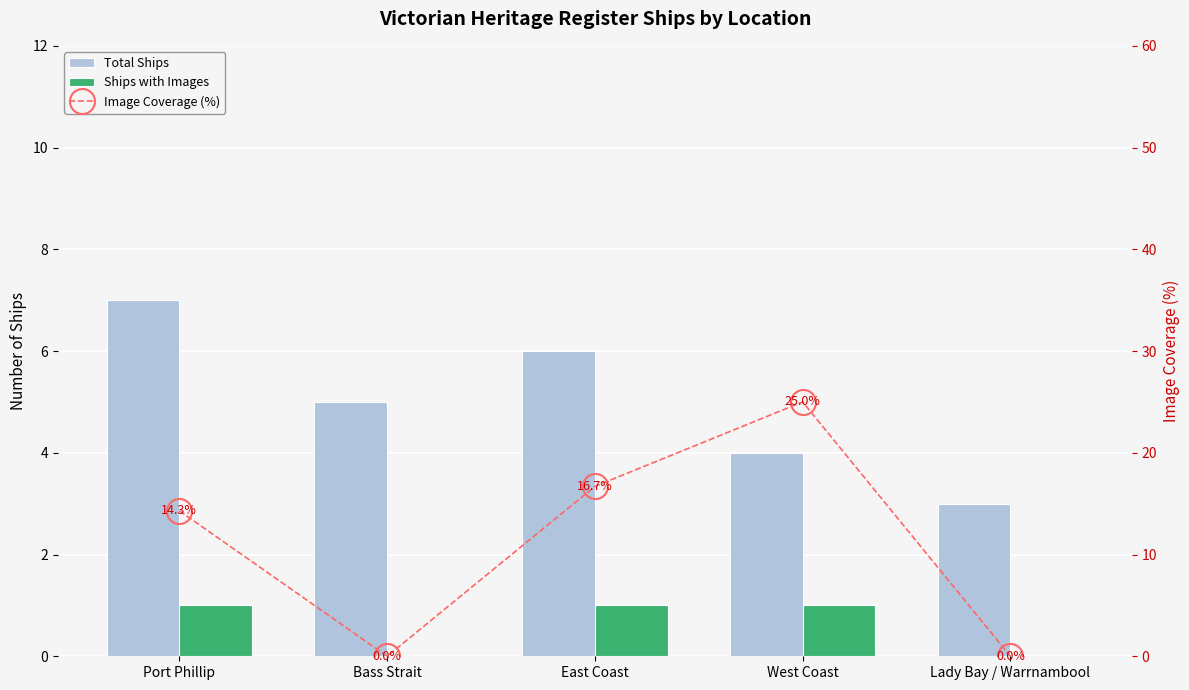

Which category has the lowest value in the Image Coverage (%) series?

Bass Strait